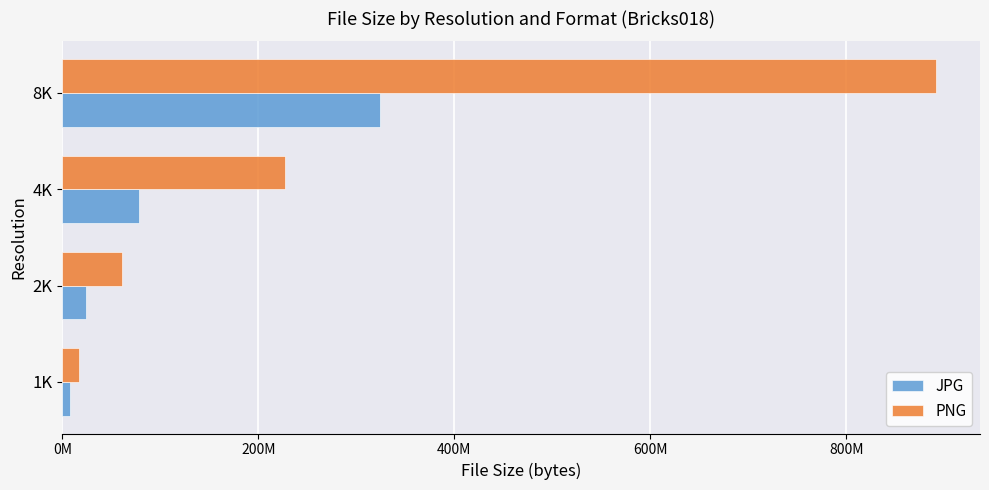

What are all the series names shown in the legend?

JPG, PNG